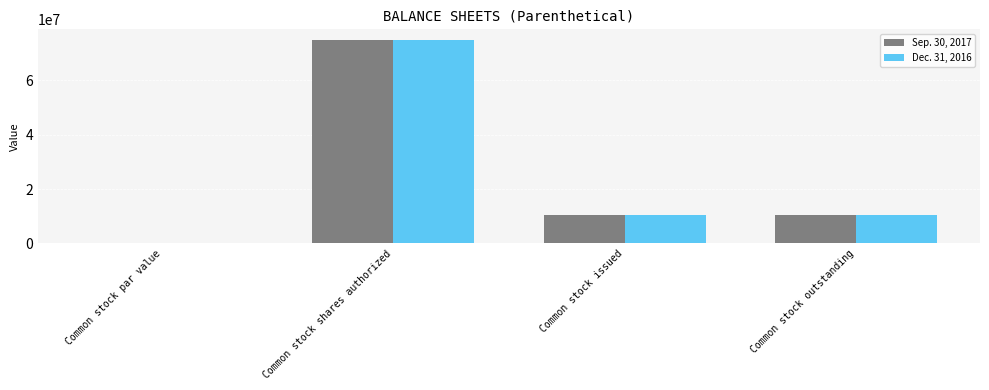

What is the total value across all series at Common stock outstanding?

20720000.0